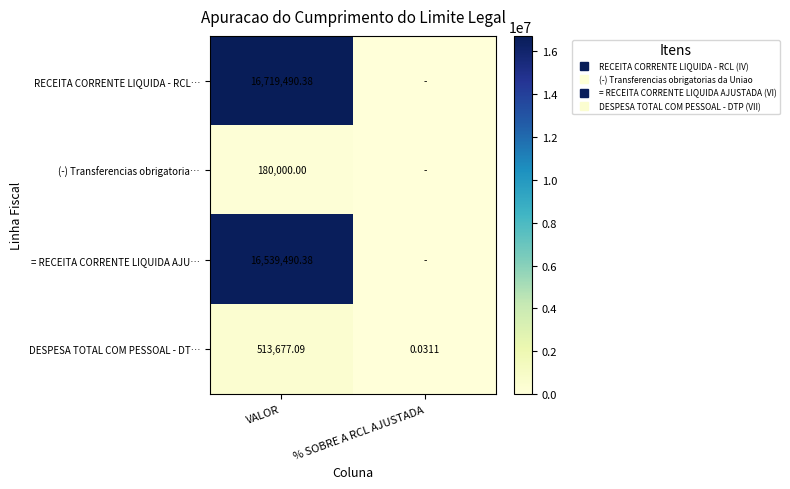

True or false: DESPESA TOTAL COM PESSOAL - DT… has a value of 746947.9 at VALOR.

False